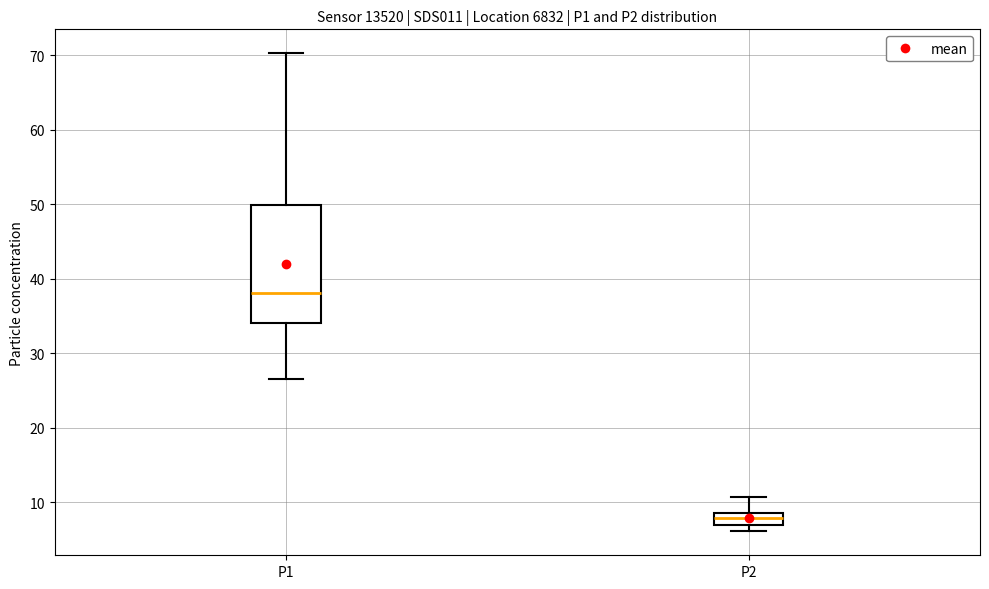

Where does the median line of the box for P2 sit on the y-axis? The values are not printed on the chart, so give them approximately, as read against the axis.

8